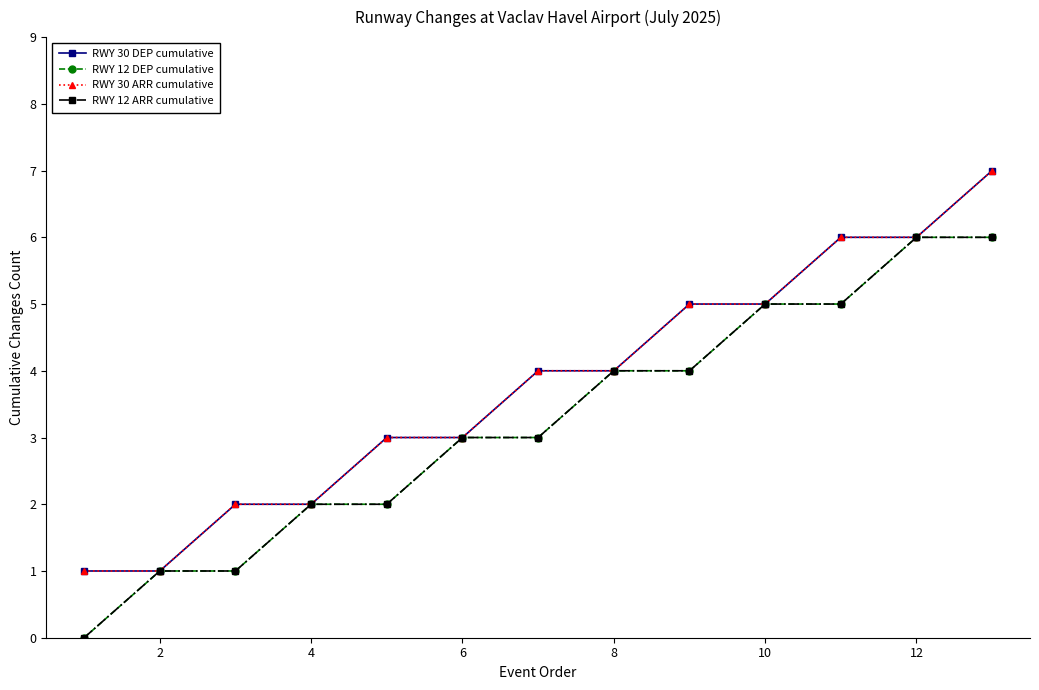

Does the chart have visible grid lines?

No